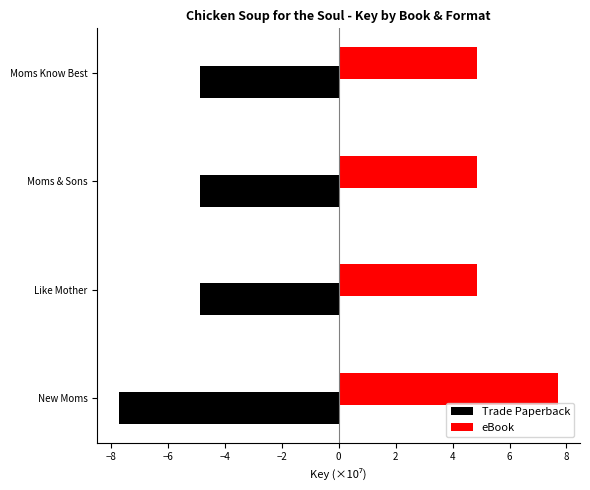

Reading left to right, extract all data points from this chart.

Trade Paperback: -7.7	-4.9	-4.9	-4.9
eBook: 7.7	4.9	4.9	4.9